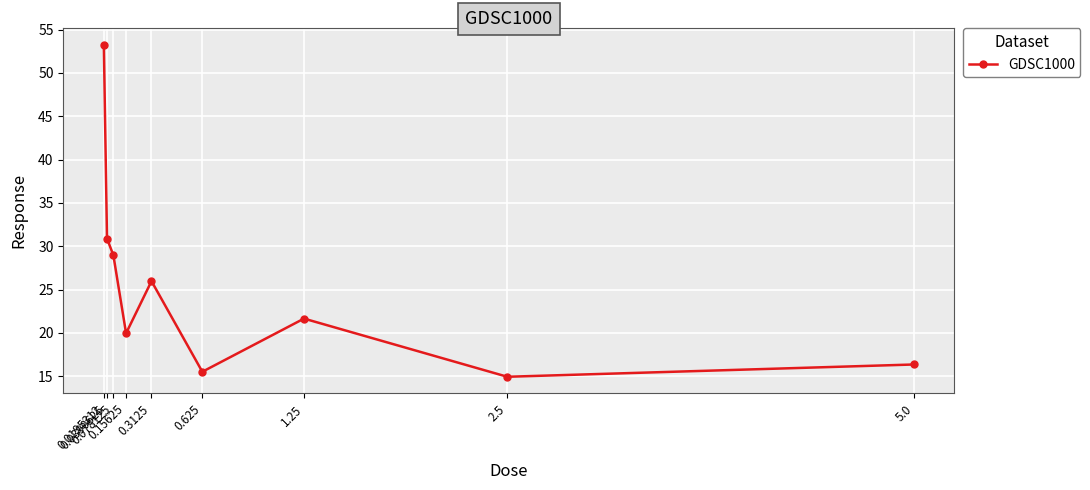

Reading right to left, list all the values displayed in this chart.

16.4	14.9	21.6	15.5	26.0	20.0	29.0	30.9	53.3